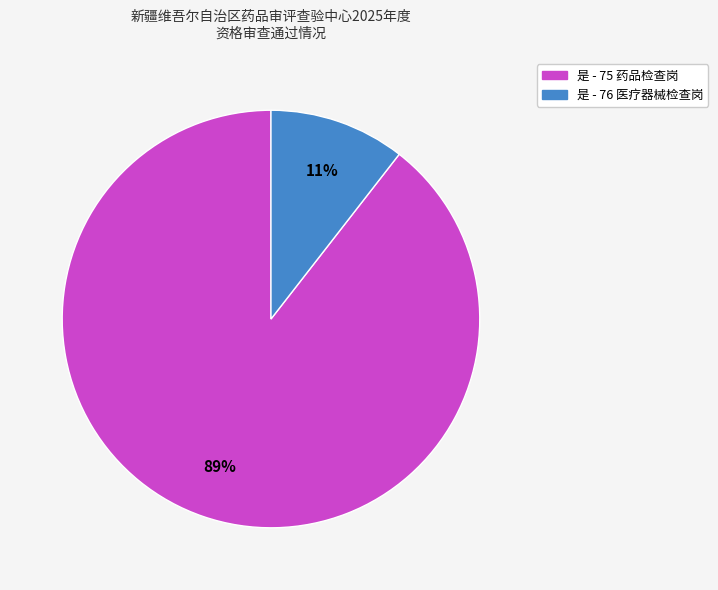

What percentage is the 是 - 75 药品检查岗 slice, to the nearest percent?

89%